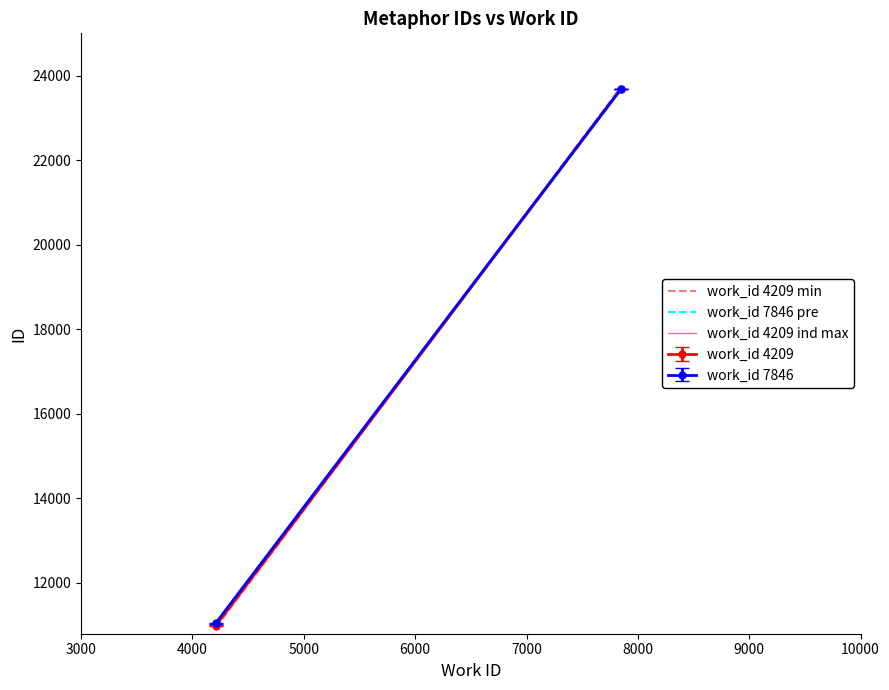

Which series has the widest spread of values?

work_id 4209 min